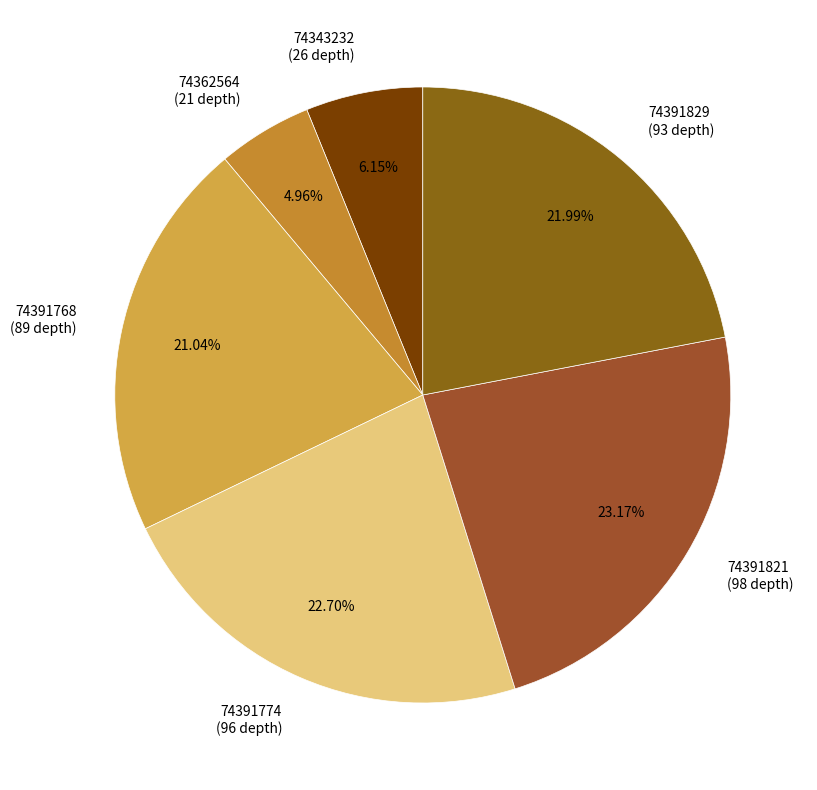

To the nearest percent, what is the difference between the 74391768 and 74362564 slice percentages?

16%